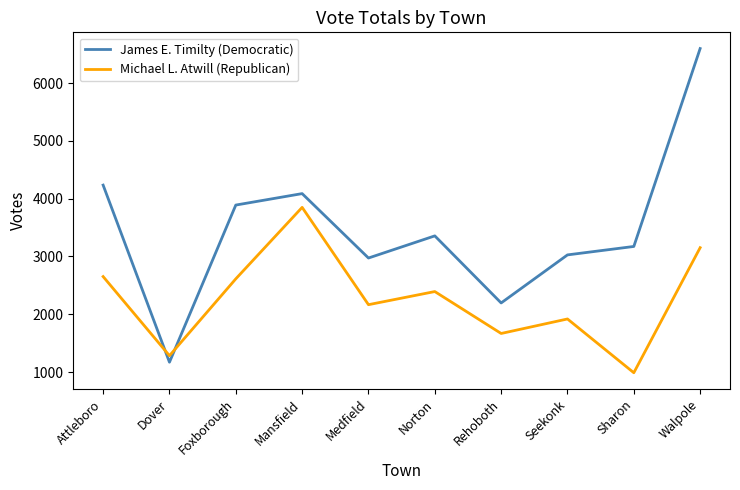

What is the spread (max minus min) of values at Medfield?

807